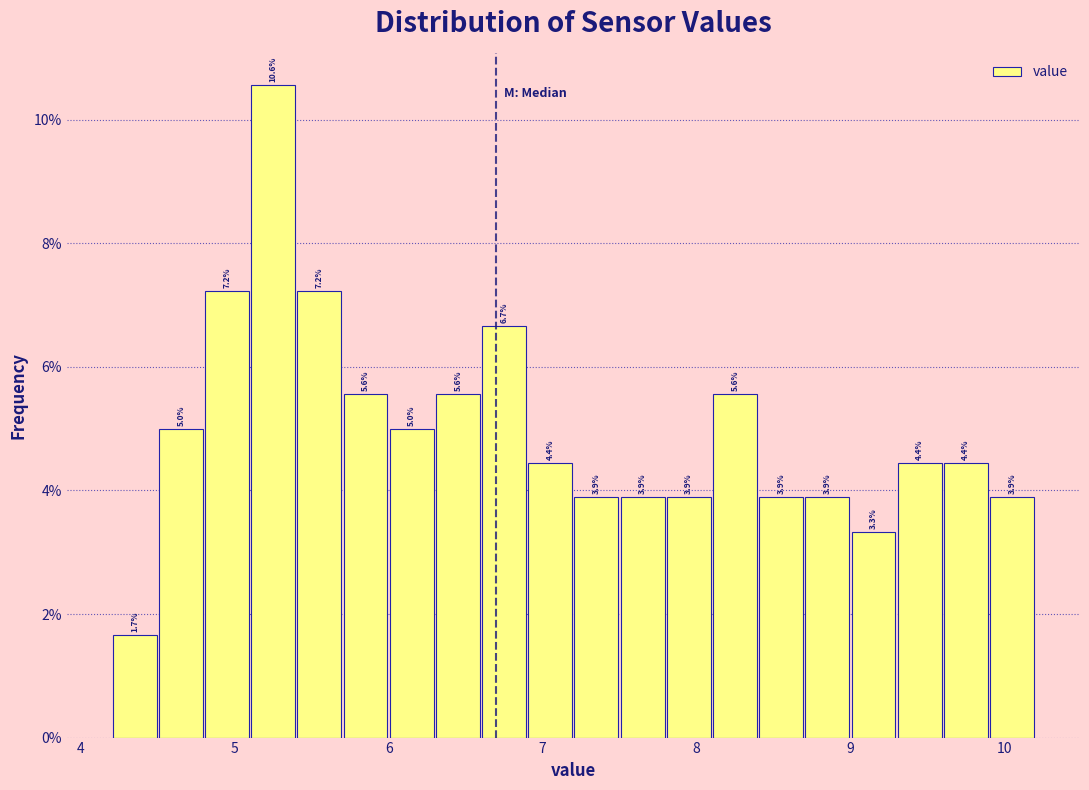

Read against the x-axis, roughly where is the centre of the tallest bar?

5.3